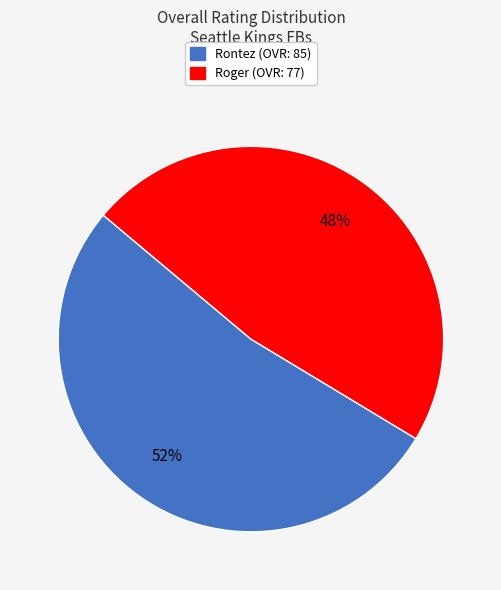

To the nearest percent, what percentage of the pie is Rontez?

52%